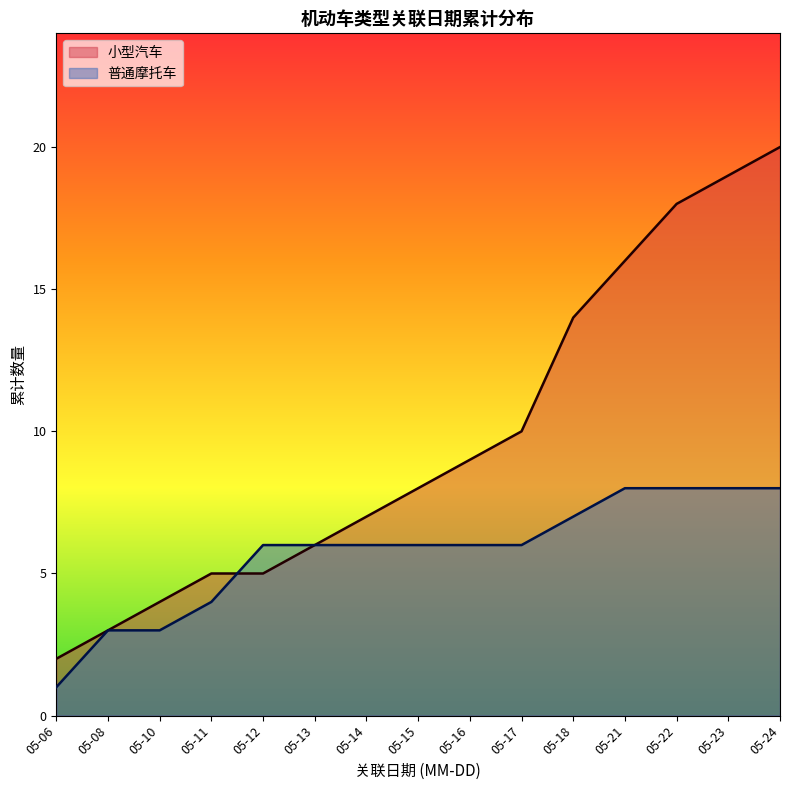

Does the chart have visible grid lines?

No